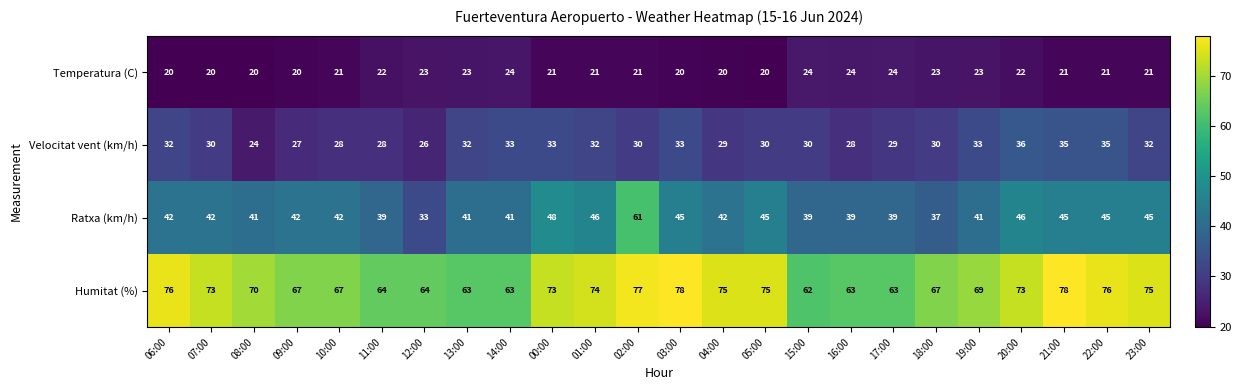

True or false: Velocitat vent (km/h) has a value of 29 at 04:00.

True